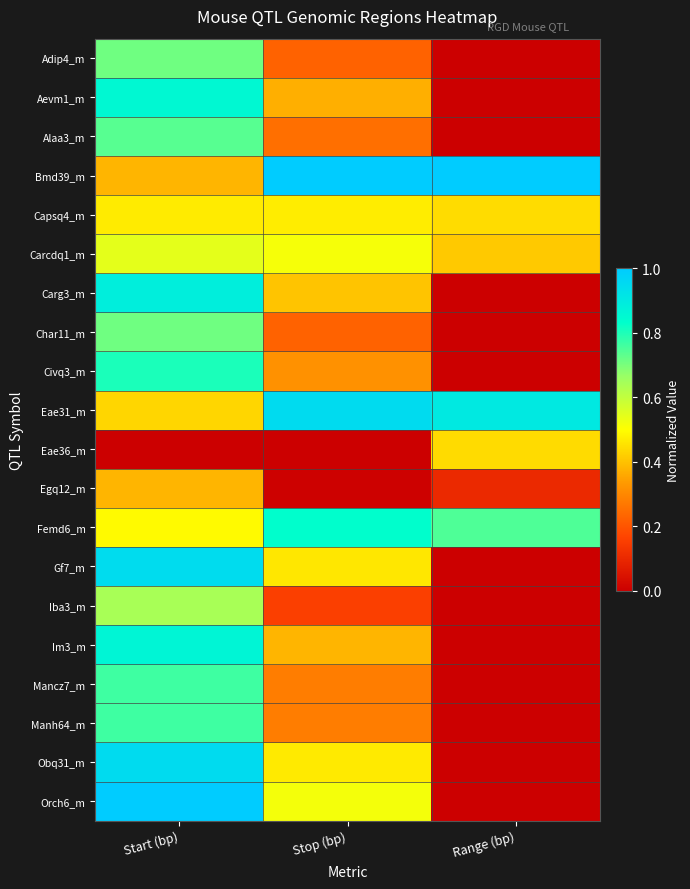

What is the difference between the highest and lowest values at Stop (bp)?

1.0